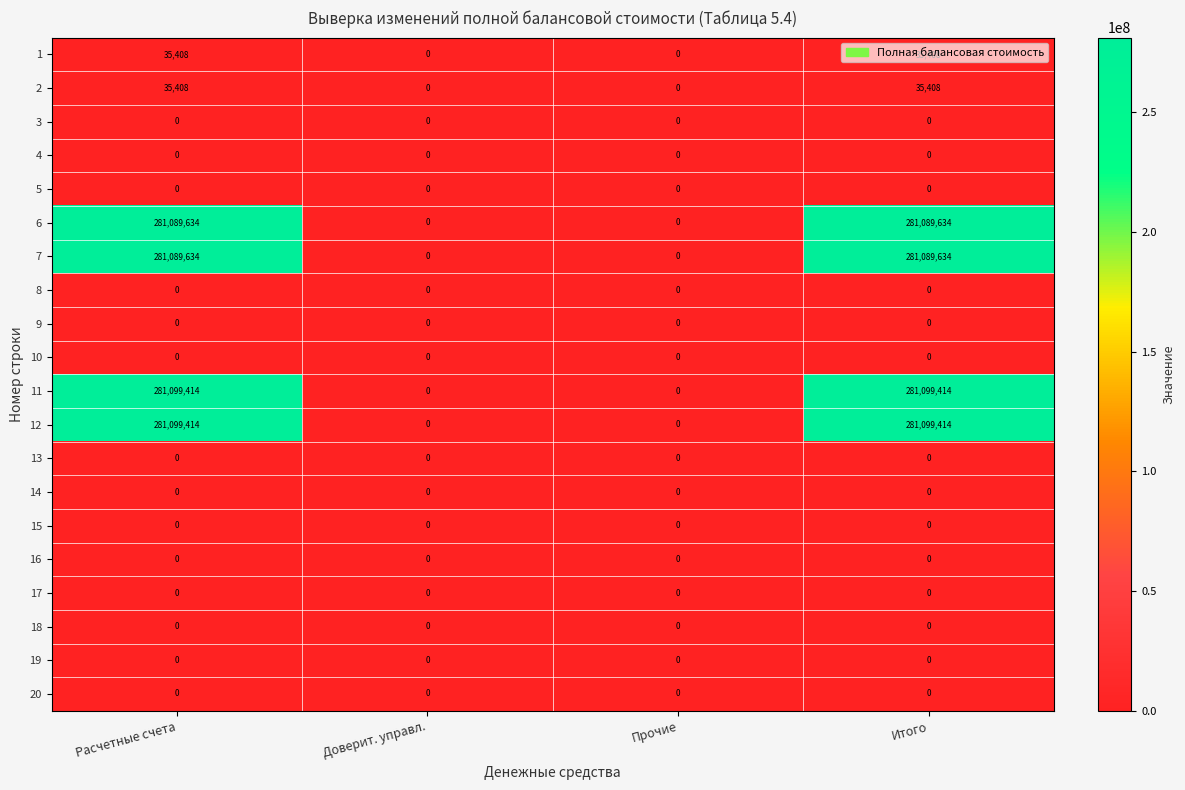

The 6 series shows 501385141 at Итого. True or false?

False